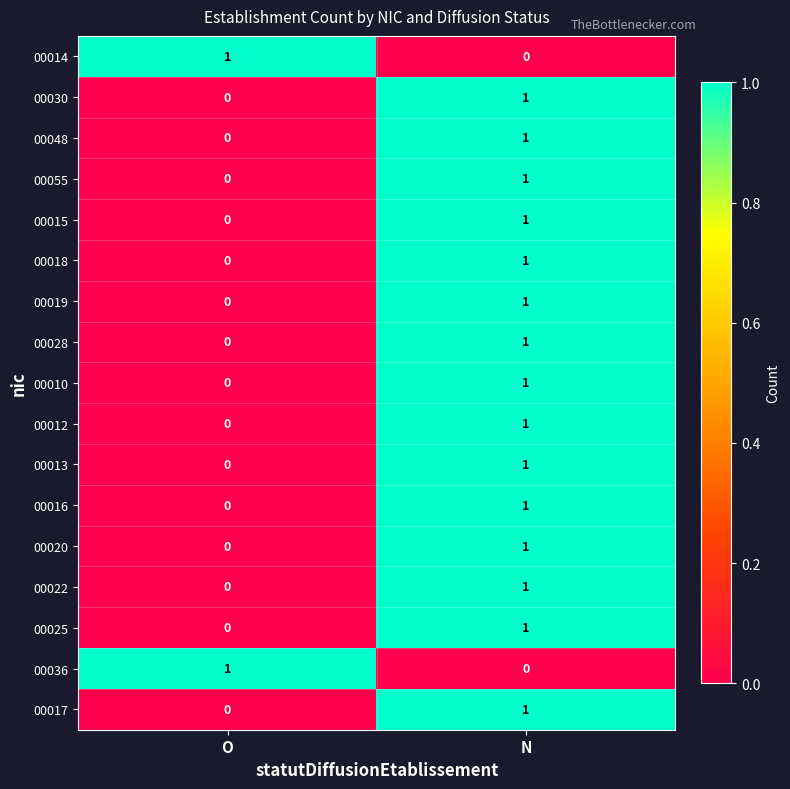

List the labels in order of 00013 value, largest first.

N, O